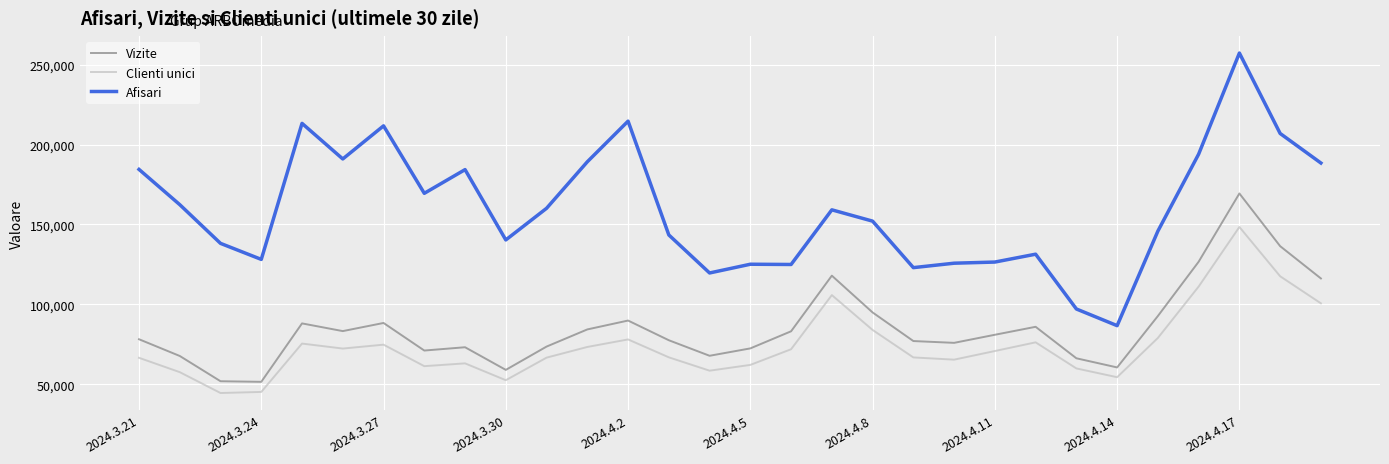

At how many categories does at least one series exceed 248664?

1